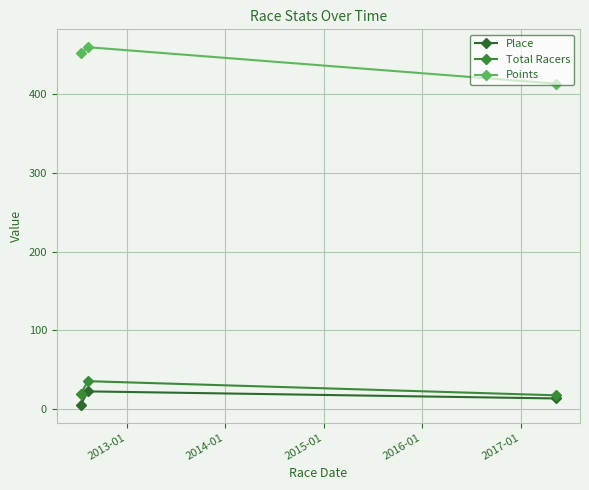

How many data points does each series have?

3